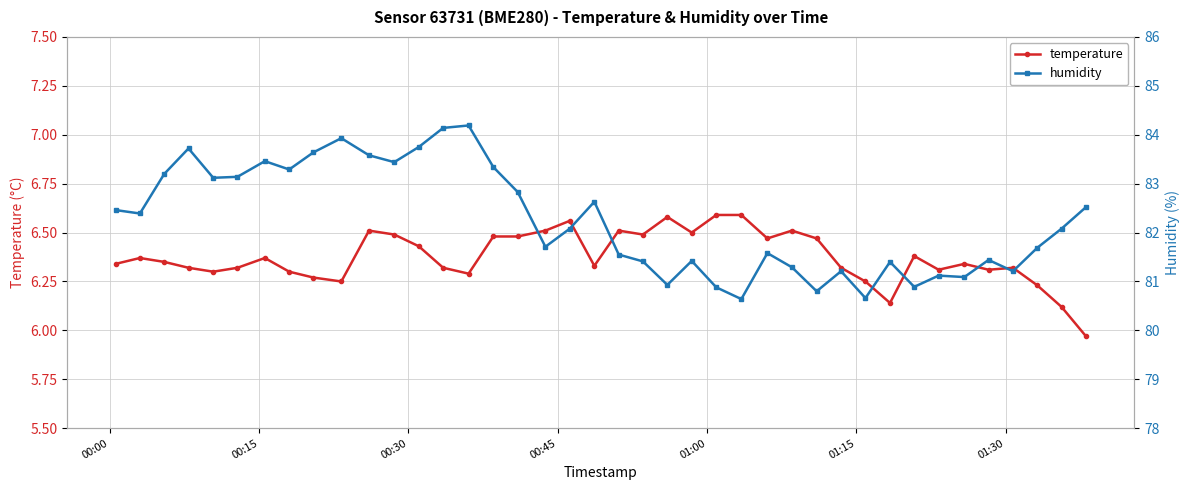

True or false: temperature has more than 2 interior local peaks.

True